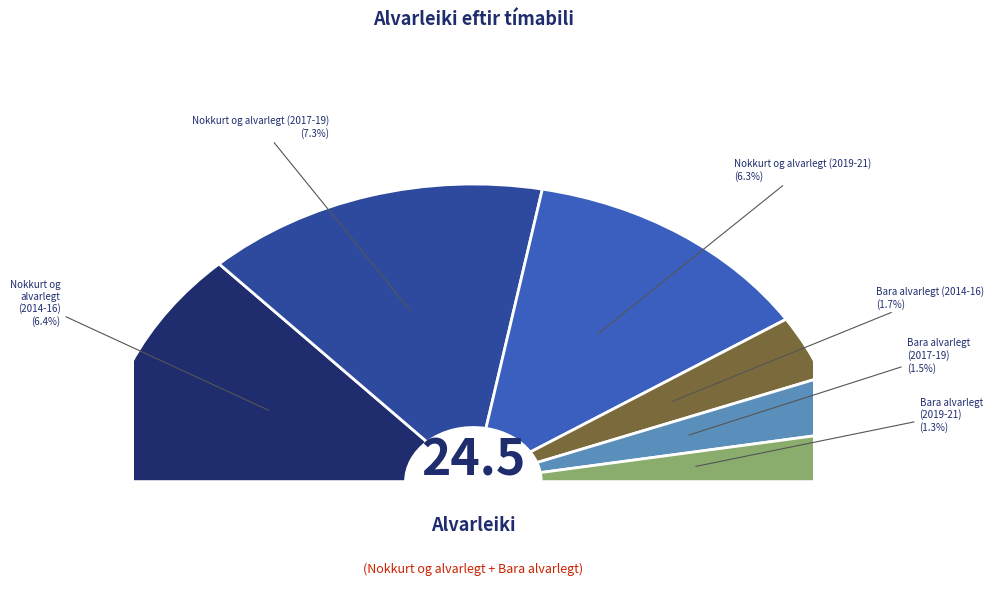

To the nearest percent, what portion does Bara alvarlegt (2017-19) represent?

6%